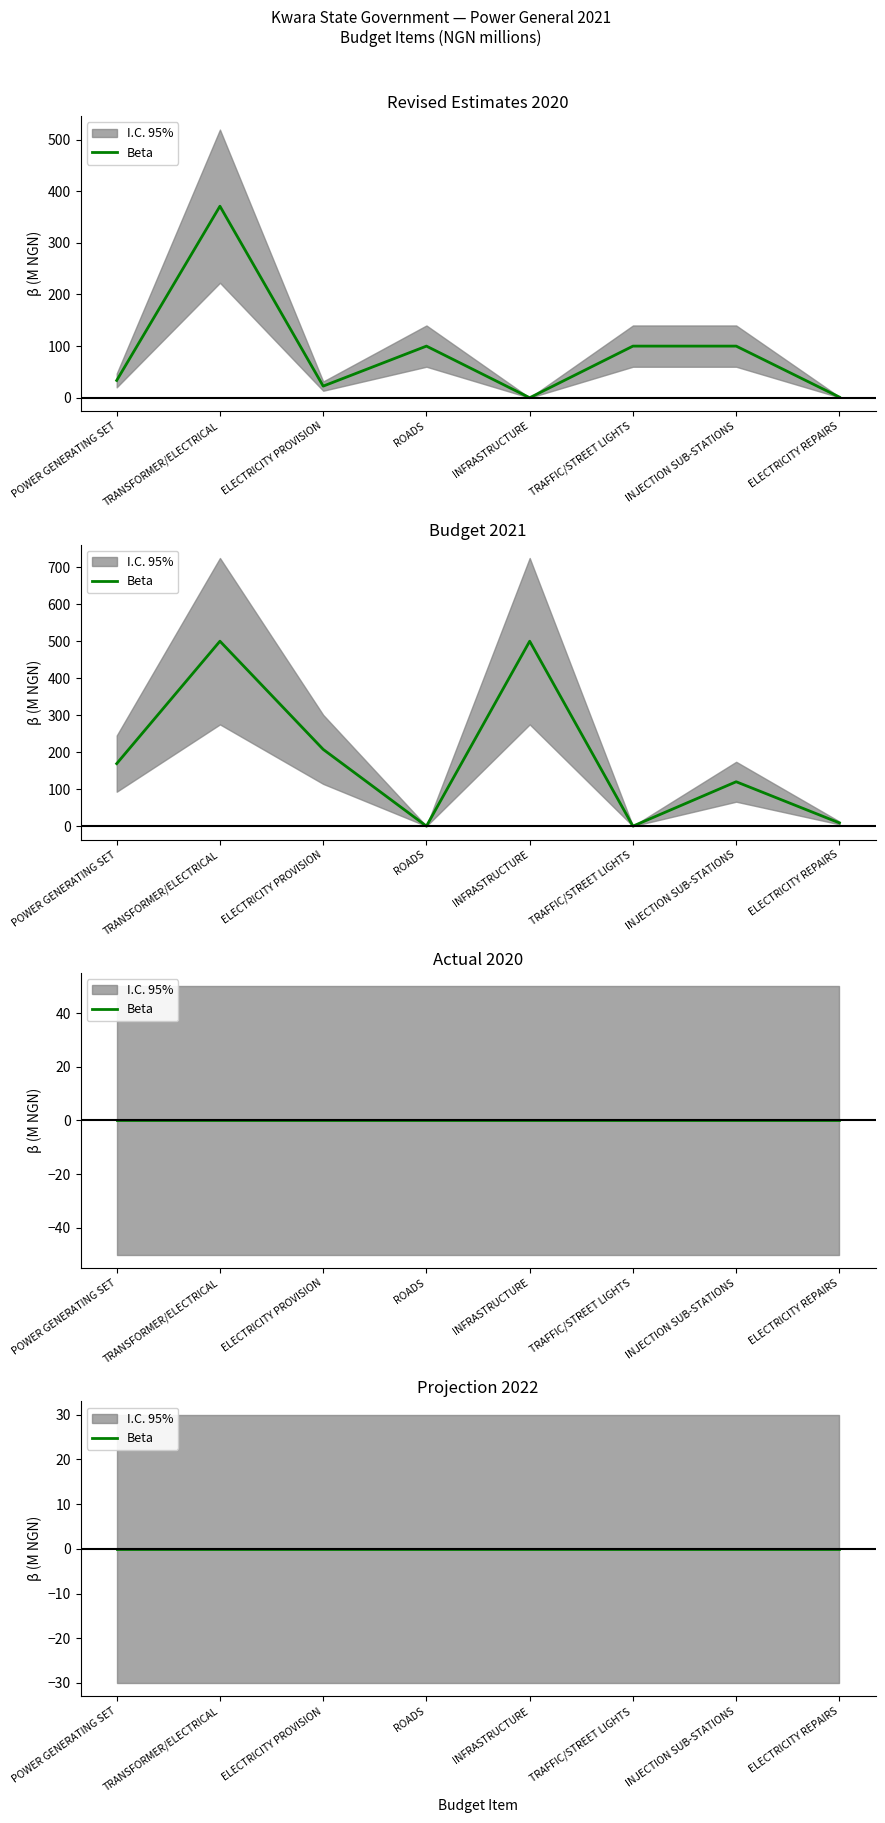

The Budget 2021 series shows 200.6 at INJECTION SUB-STATIONS. True or false?

False